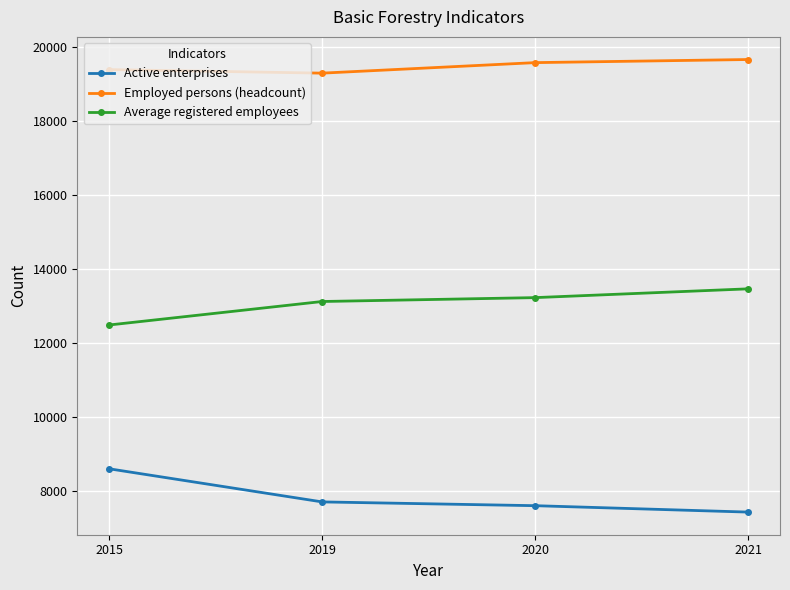

Reading left to right, what are all the values shown in this chart?

Active enterprises: 2015=8607	2019=7713	2020=7611	2021=7438
Employed persons (headcount): 2015=19388	2019=19292	2020=19576	2021=19660
Average registered employees: 2015=12491	2019=13125	2020=13230	2021=13467